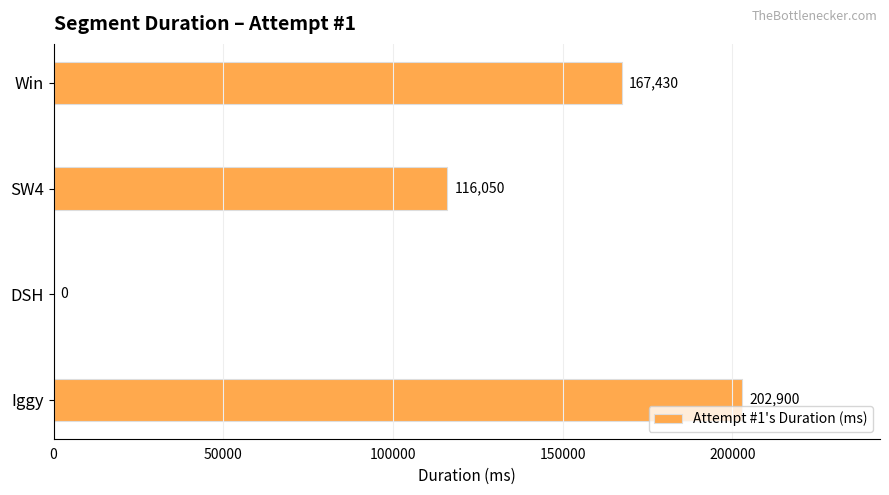

Is it true that the value at DSH is -116359?

False